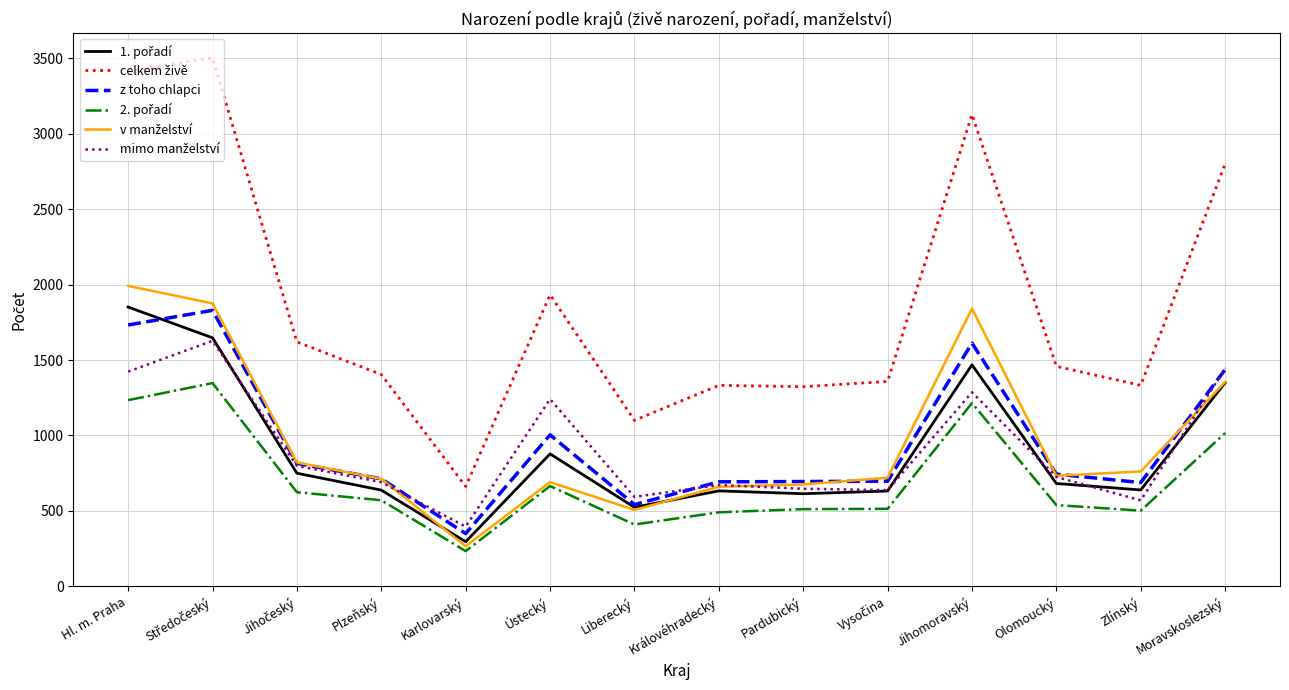

What is the greatest value displayed?

3502